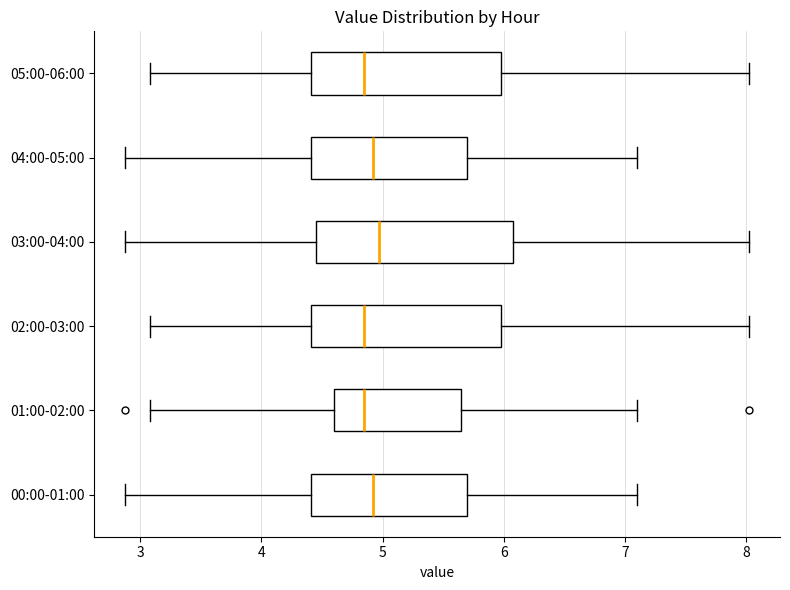

Where is the left edge of the box for 05:00-06:00 on the x-axis? The values are not printed on the chart, so give them approximately, as read against the axis.

4.4